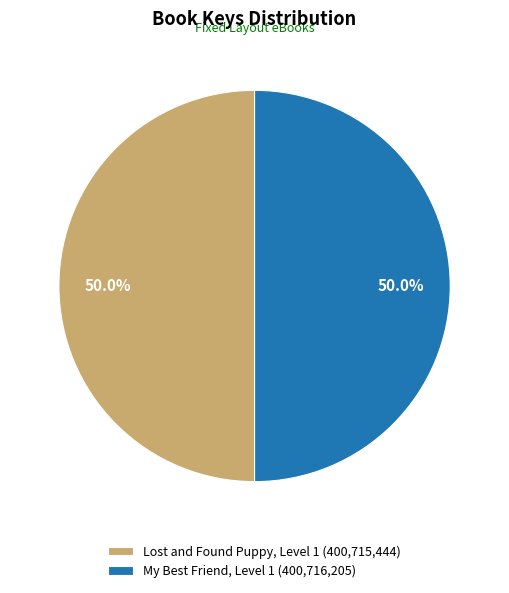

To the nearest percent, what percentage of the pie is Lost and Found Puppy, Level 1?

50%